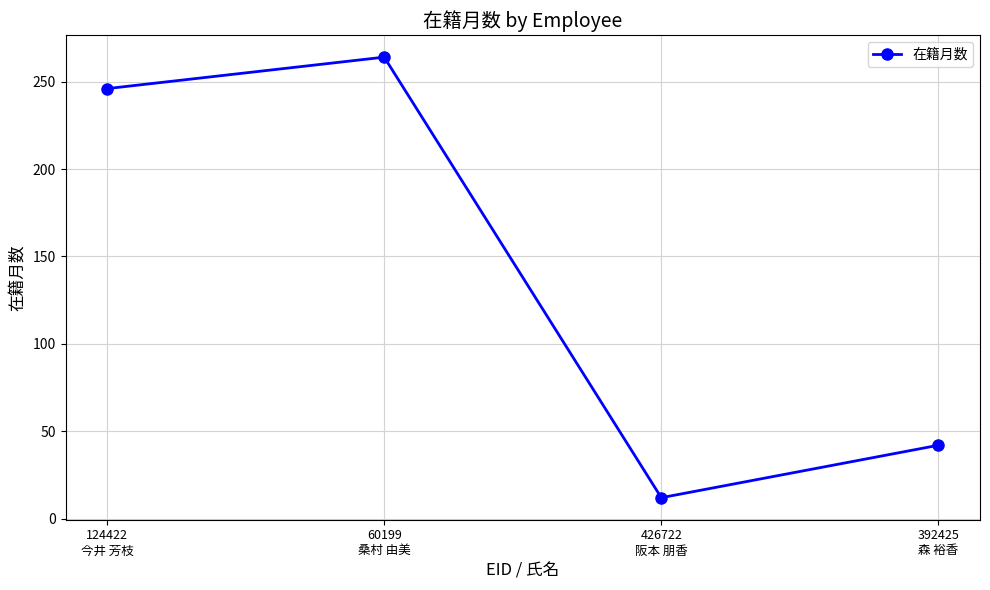

Where is the data nearest to the value 138?

392425
森 裕香